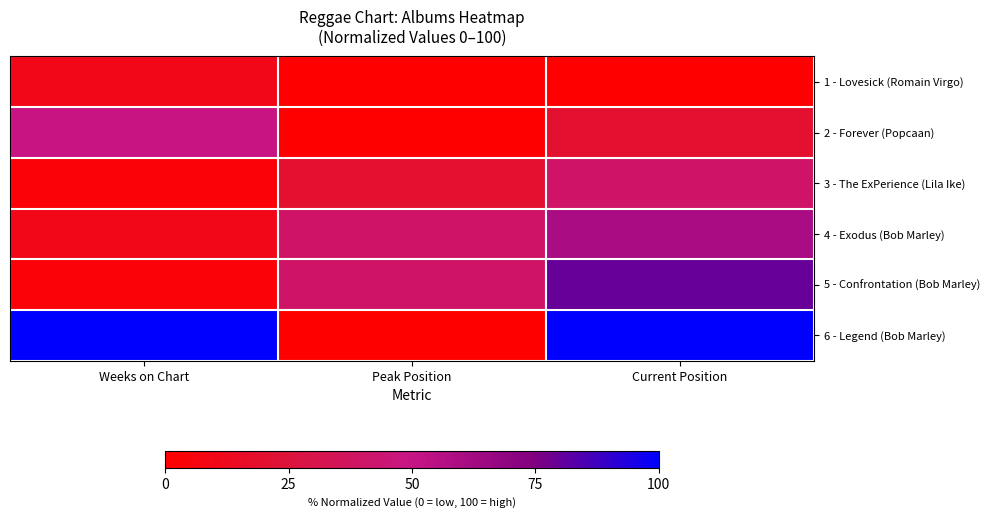

Reading left to right, extract all data points from this chart.

1 - Lovesick (Romain Virgo): Weeks on Chart=9.8	Peak Position=0.0	Current Position=0.0
2 - Forever (Popcaan): Weeks on Chart=49.2	Peak Position=0.0	Current Position=20.0
3 - The ExPerience (Lila Ike): Weeks on Chart=3.3	Peak Position=20.0	Current Position=40.0
4 - Exodus (Bob Marley): Weeks on Chart=9.8	Peak Position=40.0	Current Position=60.0
5 - Confrontation (Bob Marley): Weeks on Chart=3.3	Peak Position=40.0	Current Position=80.0
6 - Legend (Bob Marley): Weeks on Chart=100.0	Peak Position=0.0	Current Position=100.0